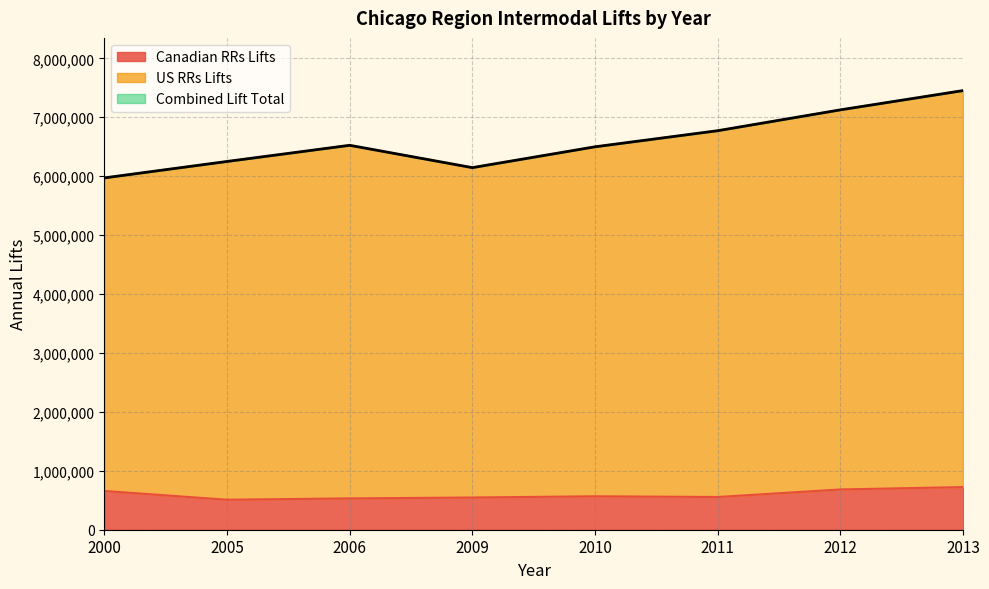

List the labels in order of Canadian RRs Lifts value, smallest first.

2005, 2006, 2009, 2011, 2010, 2000, 2012, 2013